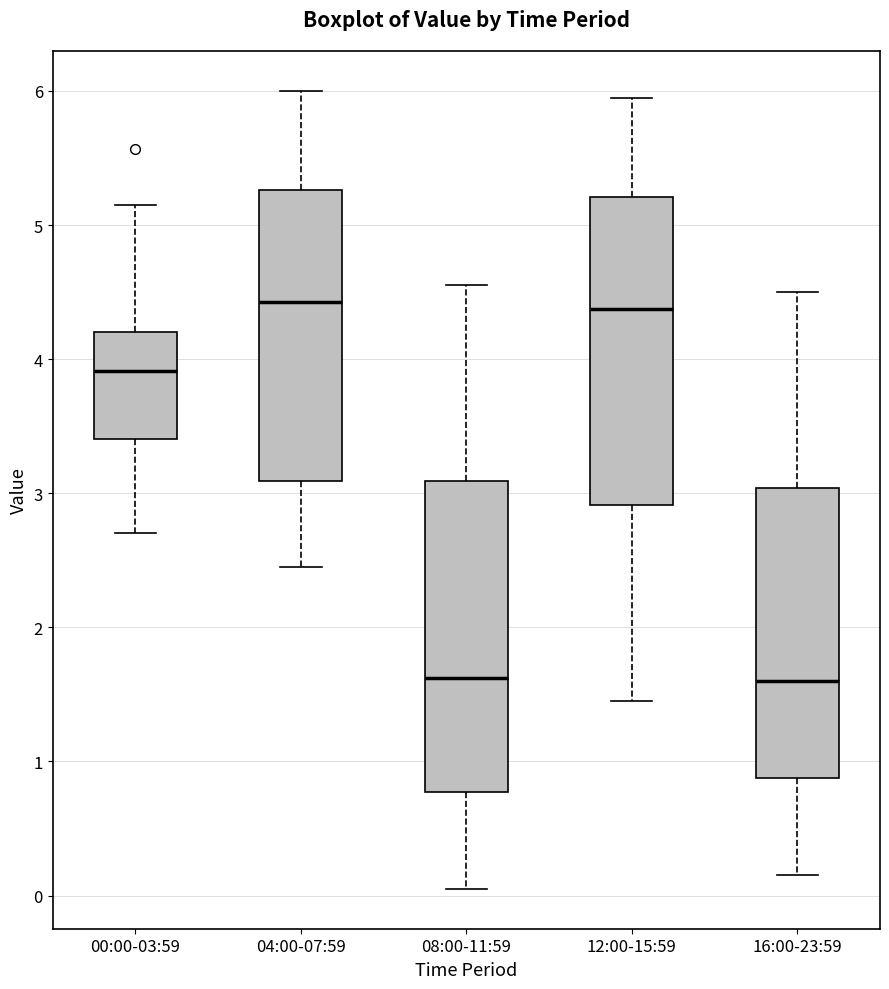

Reading left to right, transcribe this box plot: for each box, give where its median line is, the range the box spans, and where its two whiskers end, as read against the y-axis. The values are not printed on the chart, so give them approximately, as read against the axis.

00:00-03:59: median 3.9, box 3.4 to 4.2, whiskers 2.7 to 5.2
04:00-07:59: median 4.4, box 3.1 to 5.3, whiskers 2.5 to 6.0
08:00-11:59: median 1.6, box 0.8 to 3.1, whiskers 0.1 to 4.6
12:00-15:59: median 4.4, box 2.9 to 5.2, whiskers 1.5 to 6.0
16:00-23:59: median 1.6, box 0.9 to 3.0, whiskers 0.2 to 4.5